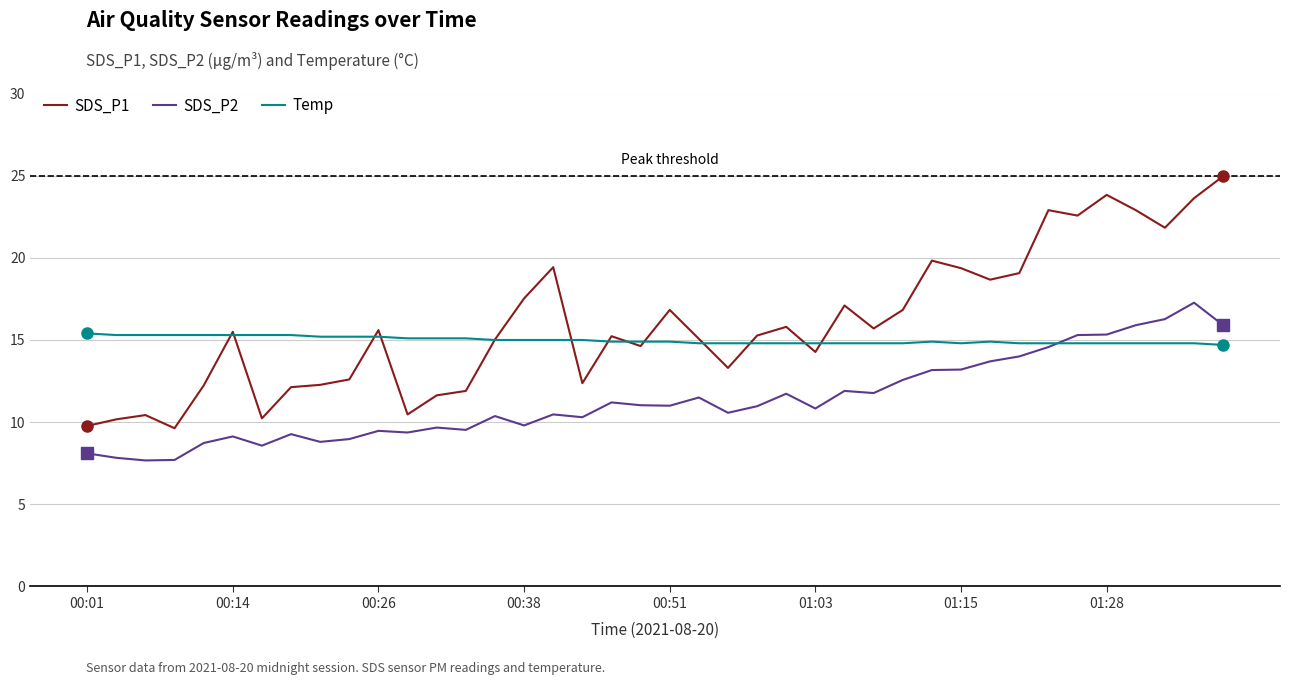

Is this an area chart (filled region under the line)?

No